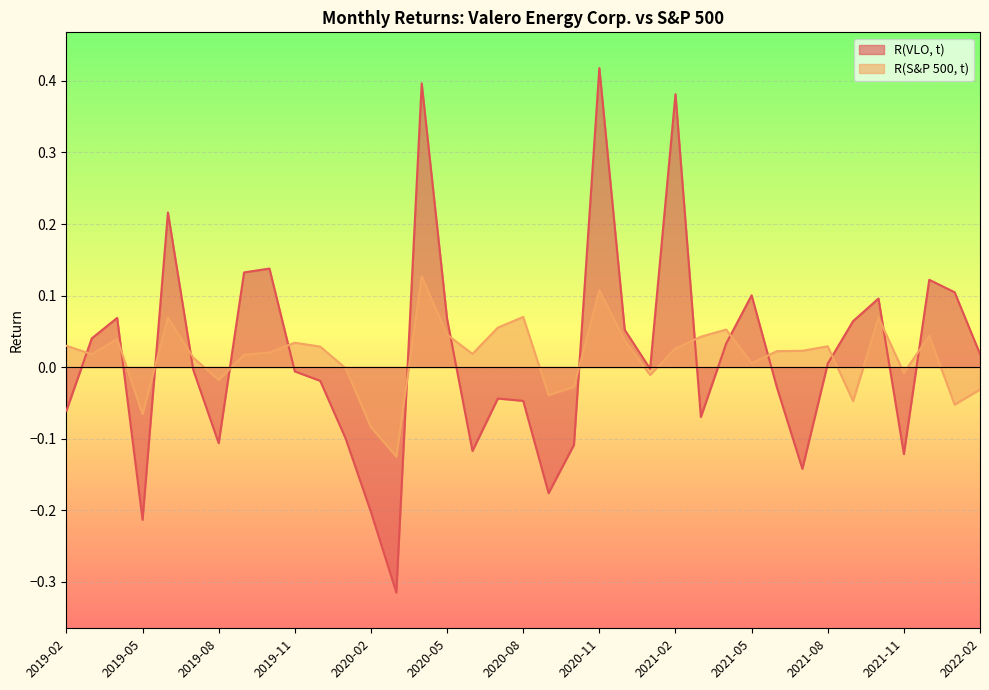

What is the difference between the maximum and minimum values in the R(VLO, t) series?

0.7